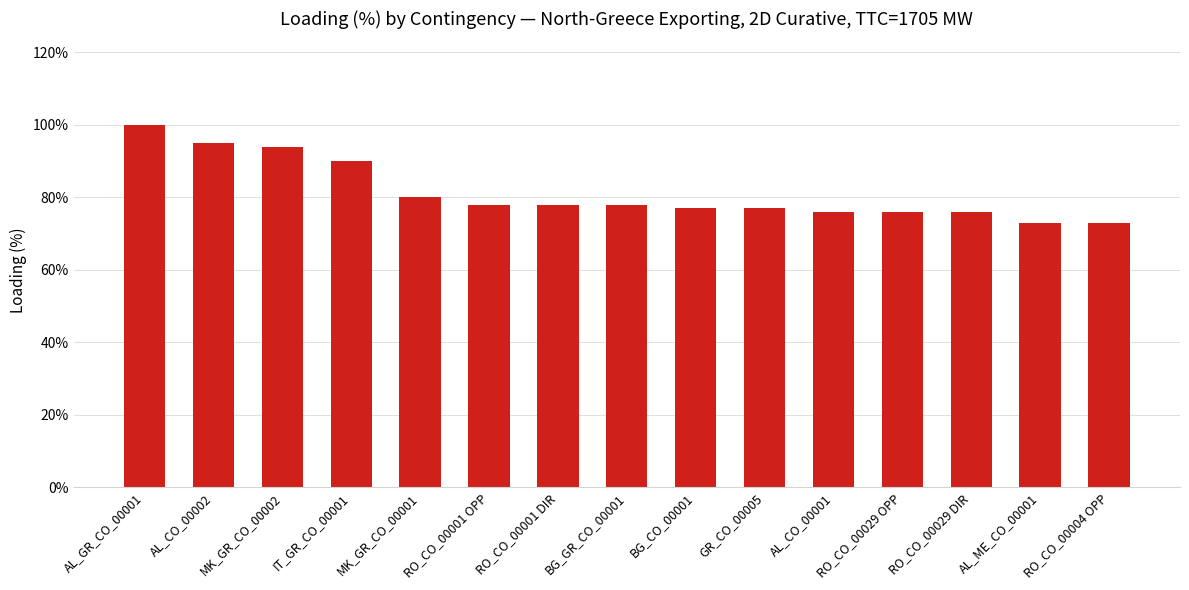

What is the label of the 10th bar from the right?

RO_CO_00001 OPP